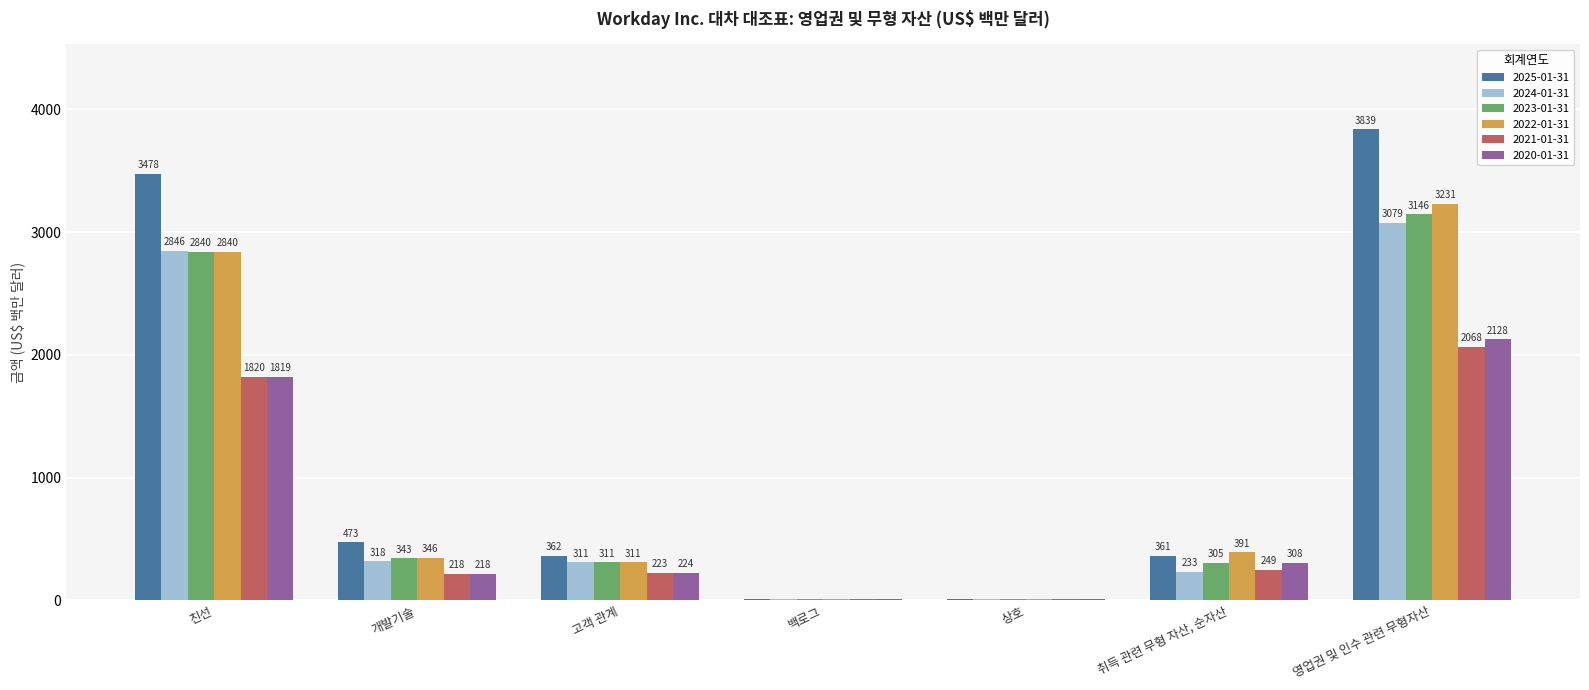

Are the bars horizontal?

No